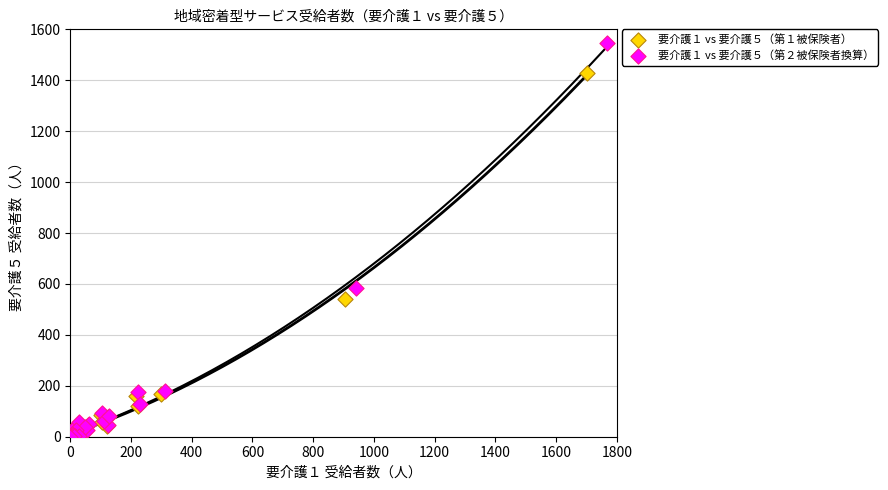

Which series contains the highest Y value?

要介護１ vs 要介護５（第２被保険者換算）